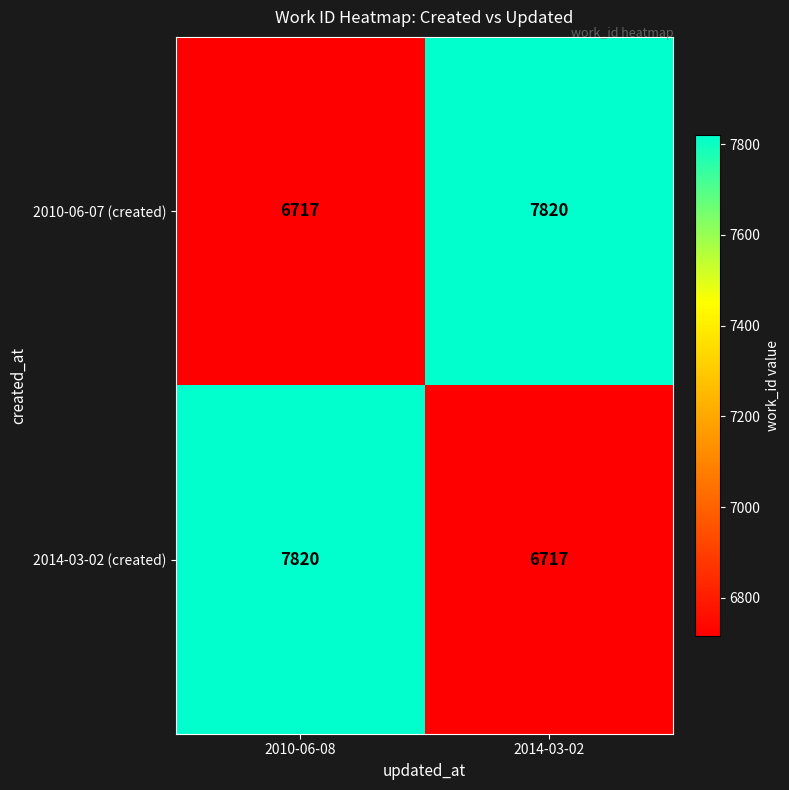

Is it true that 2010-06-07 (created) equals 7820 at 2014-03-02?

True